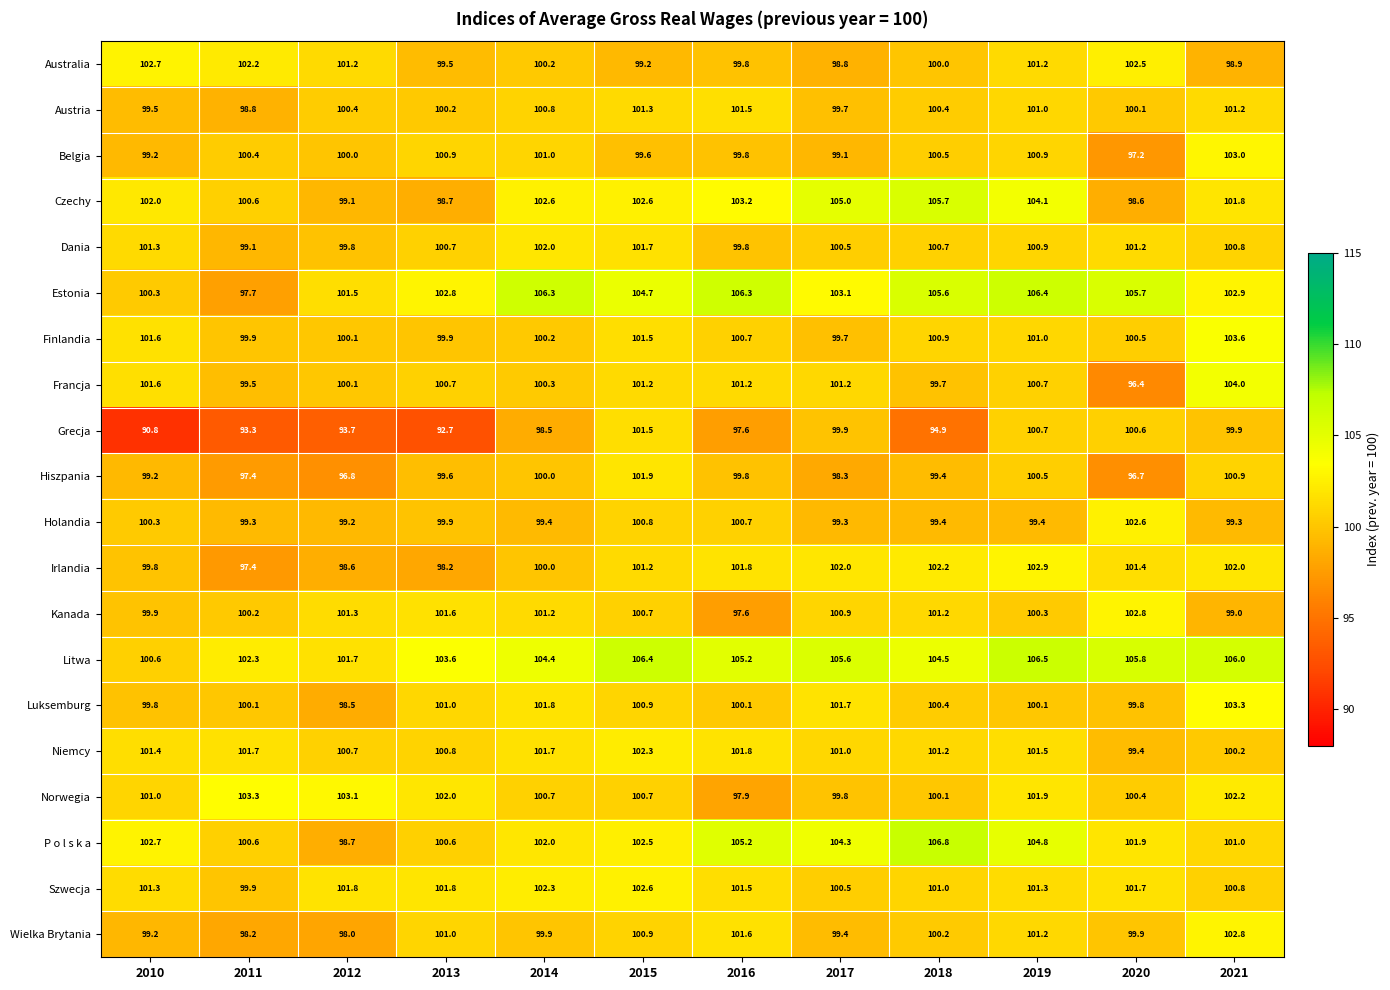

The value of Luksemburg at 2018 is 100.4. True or false?

True